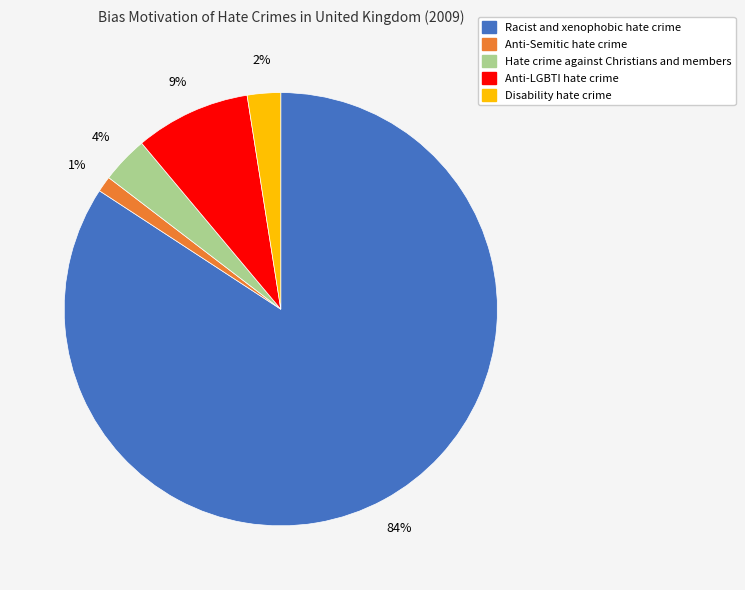

To the nearest percent, what is the combined percentage of Racist and xenophobic hate crime and Anti-Semitic hate crime?

85%